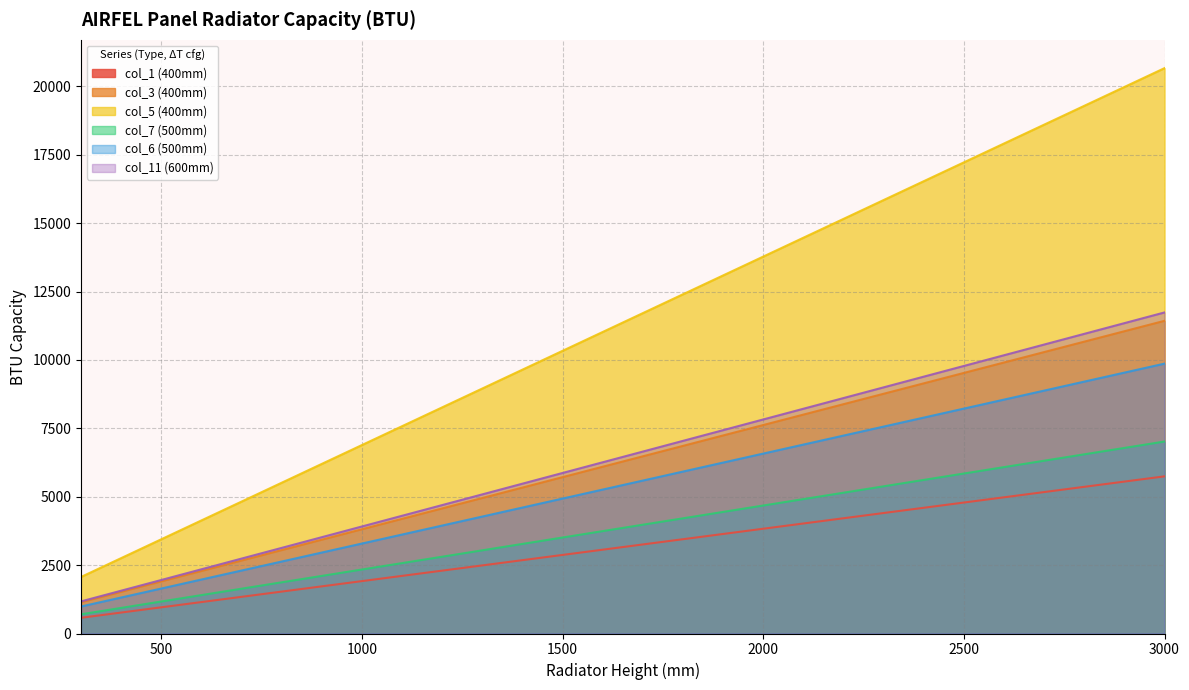

At how many categories does at least one series exceed 10877?

15